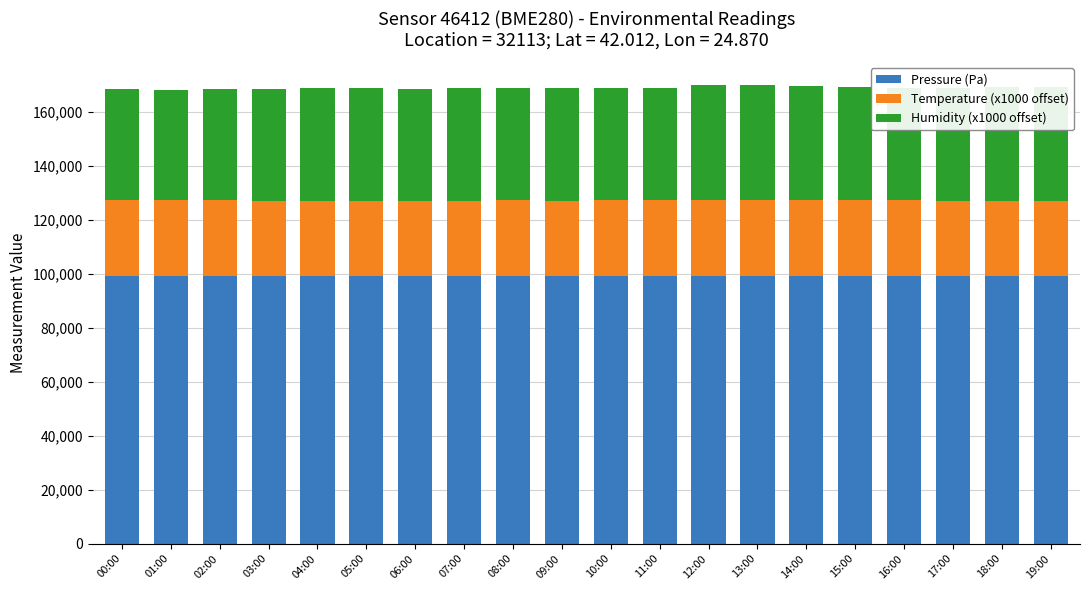

Does the chart contain stacked bars?

Yes